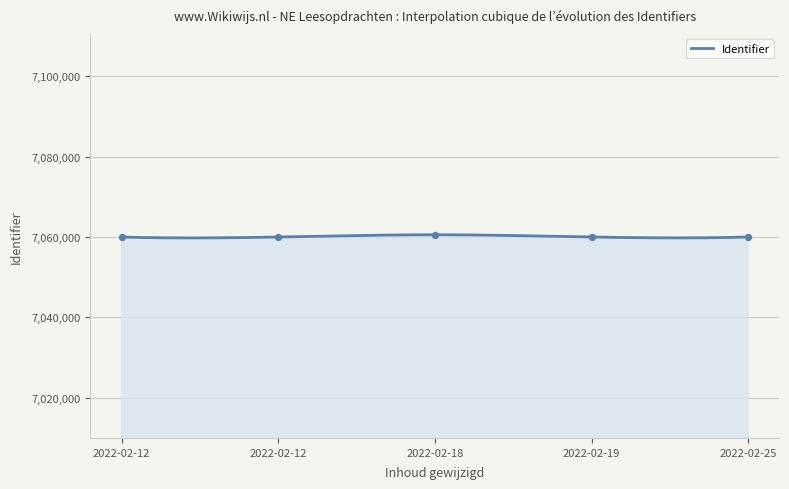

Which has a higher value, 2022-02-19 or 2022-02-18?

2022-02-18